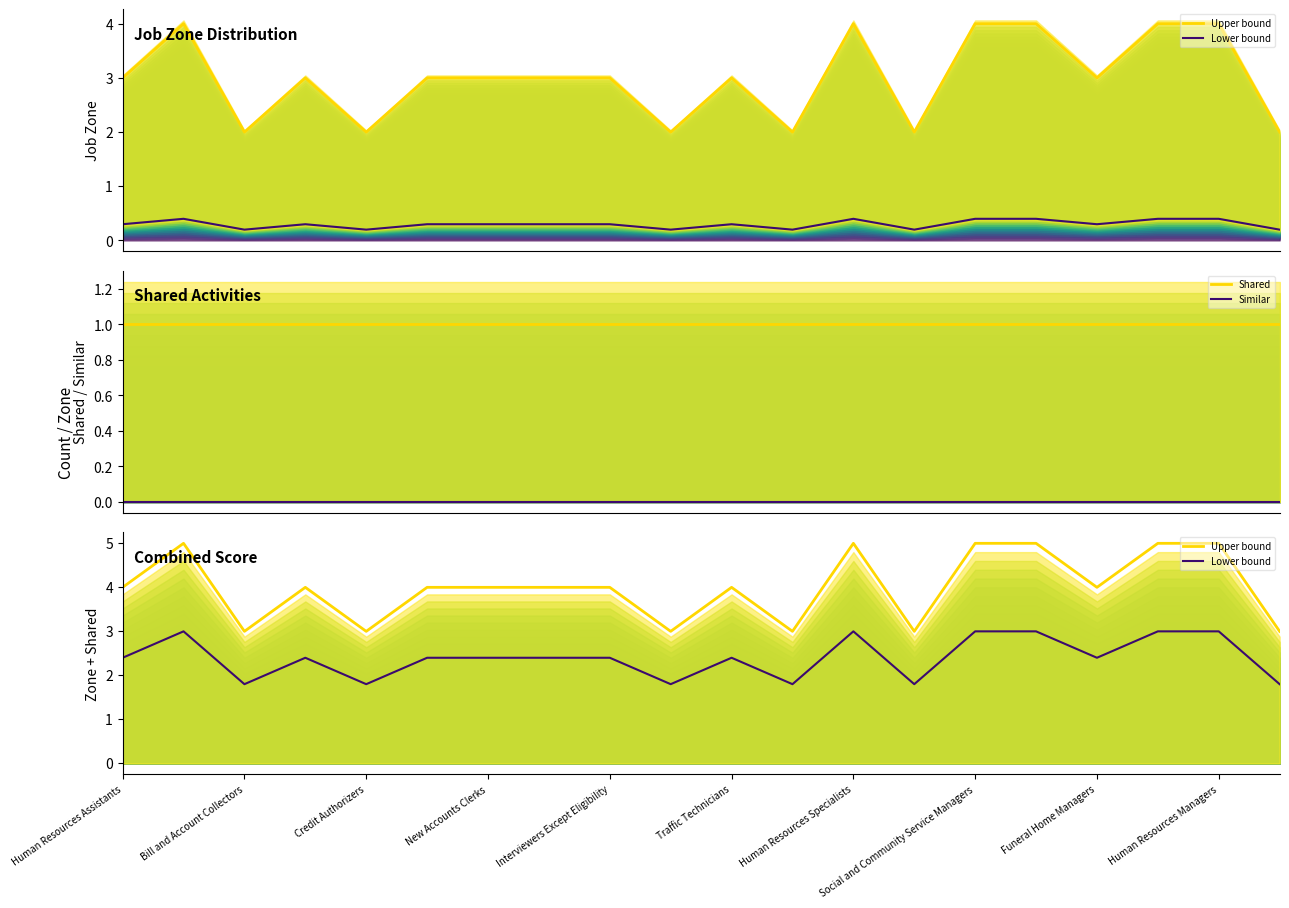

Between 19 and New Accounts Clerks, which is larger?

New Accounts Clerks